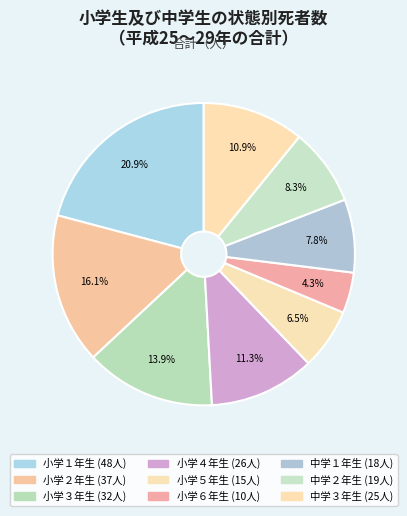

To the nearest percent, what is the combined percentage of 小学４年生 and 中学１年生?

19%